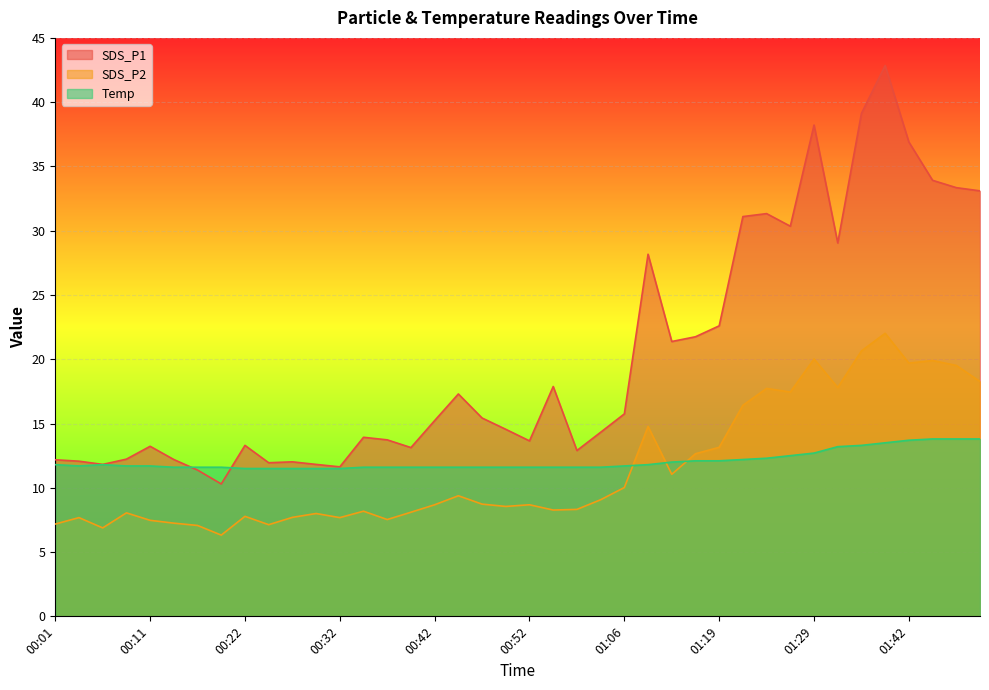

What position from the left is 01:24?

31